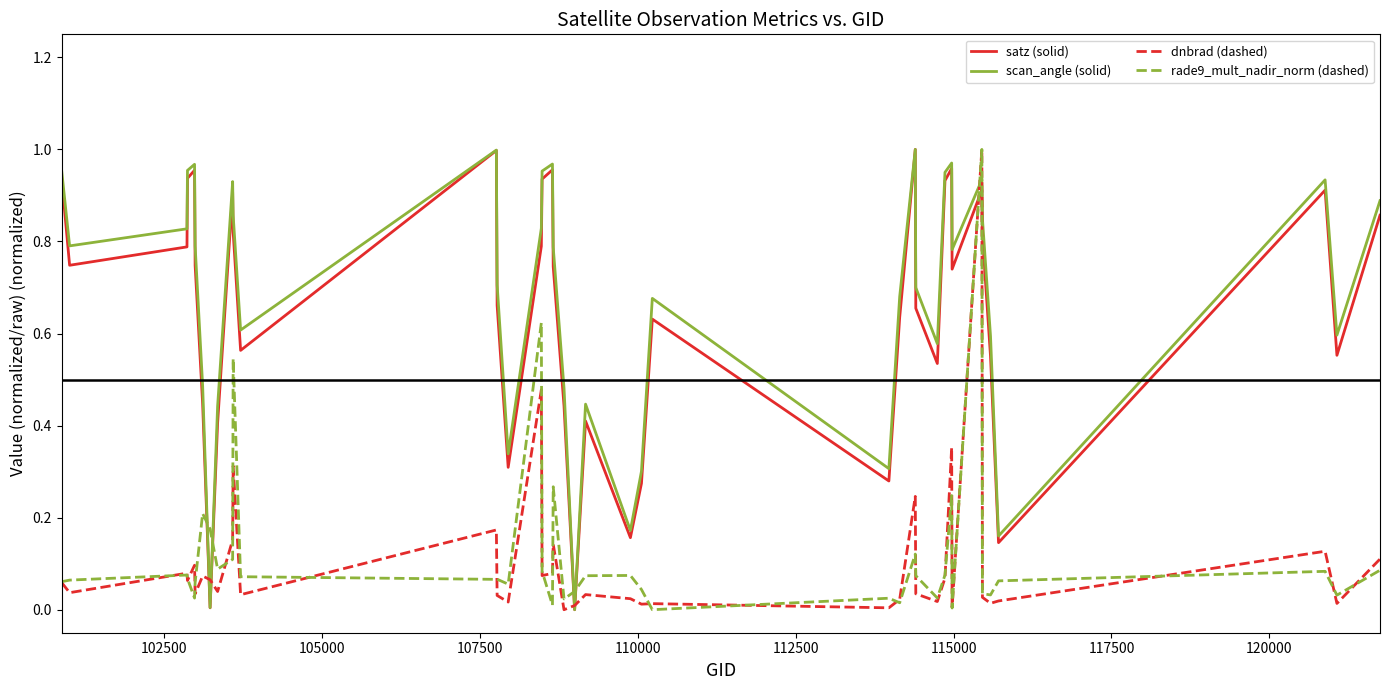

How many intersections are there between rade9_mult_nadir_norm (dashed) and scan_angle (solid)?

6